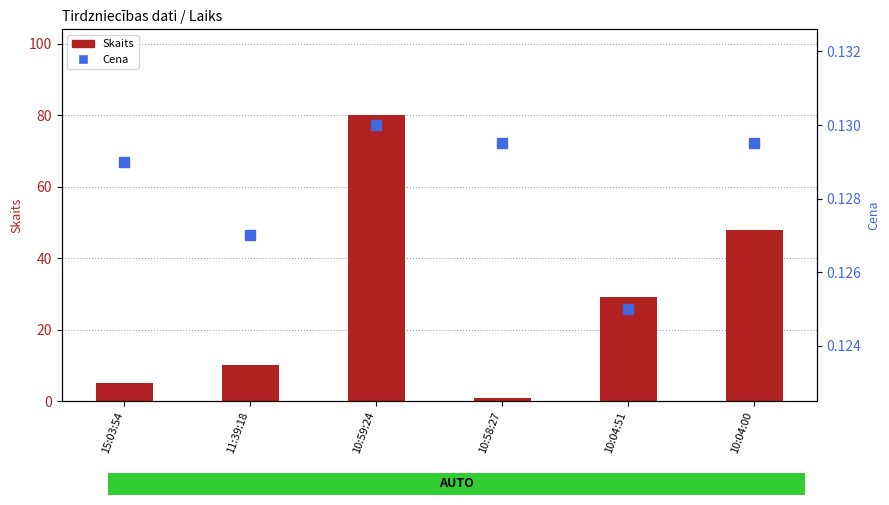

At which label does Skaits reach its peak?

10:59:24